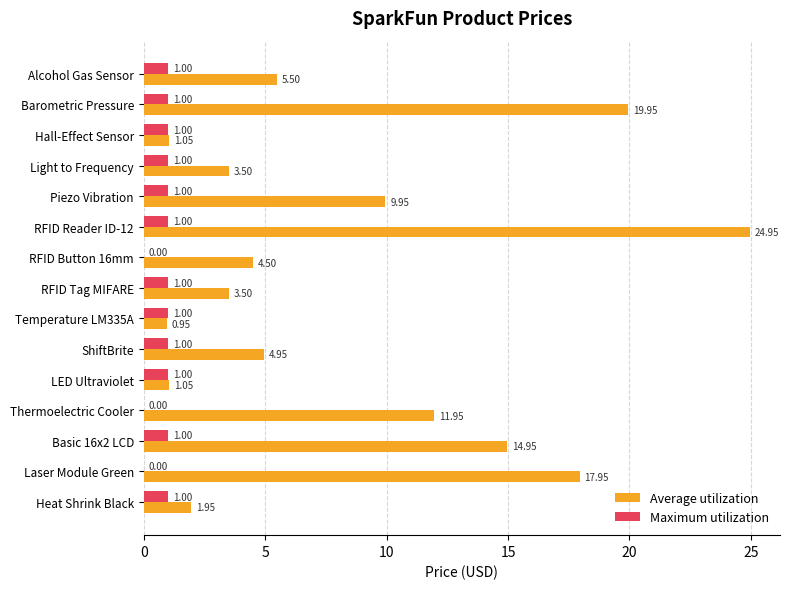

What is the total value across all series at RFID Button 16mm?

4.5